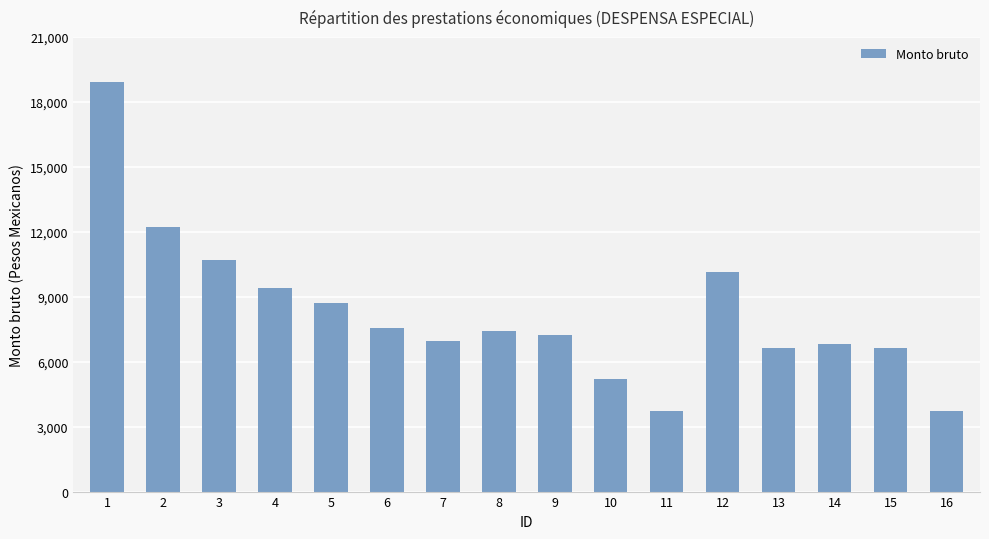

True or false: the data shows 6227 at 3.

False